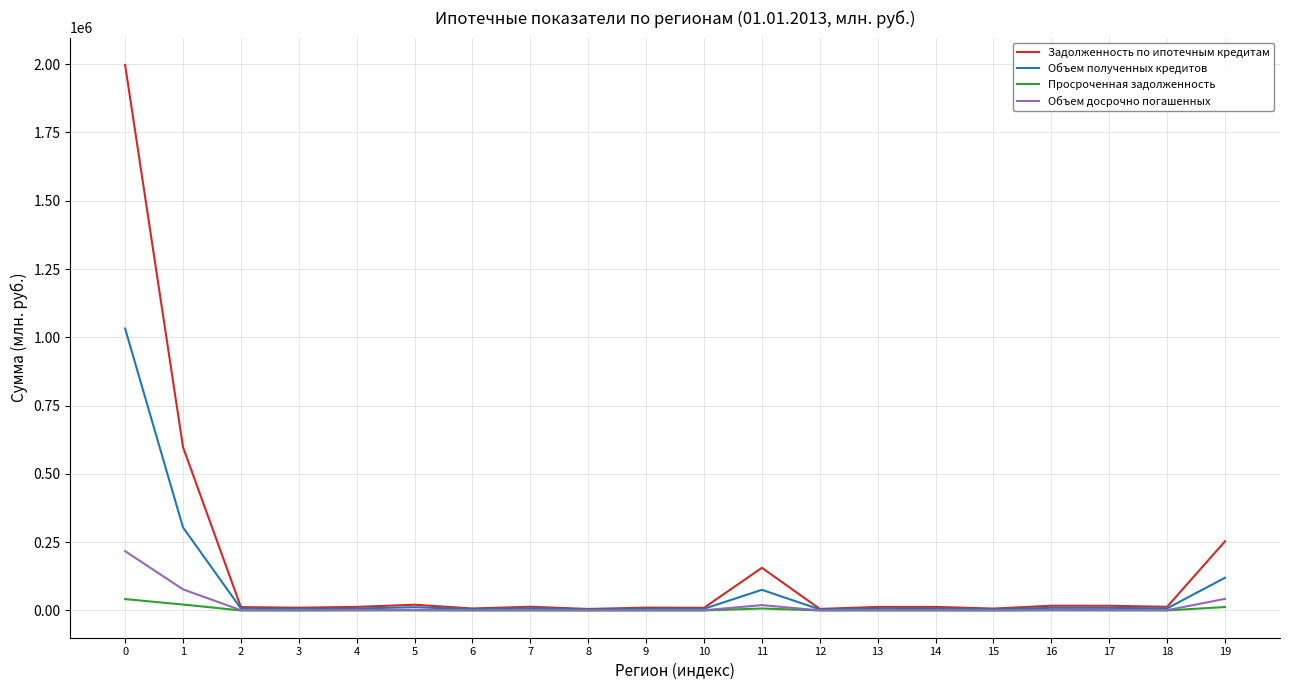

How many categories are shown in the chart?

20